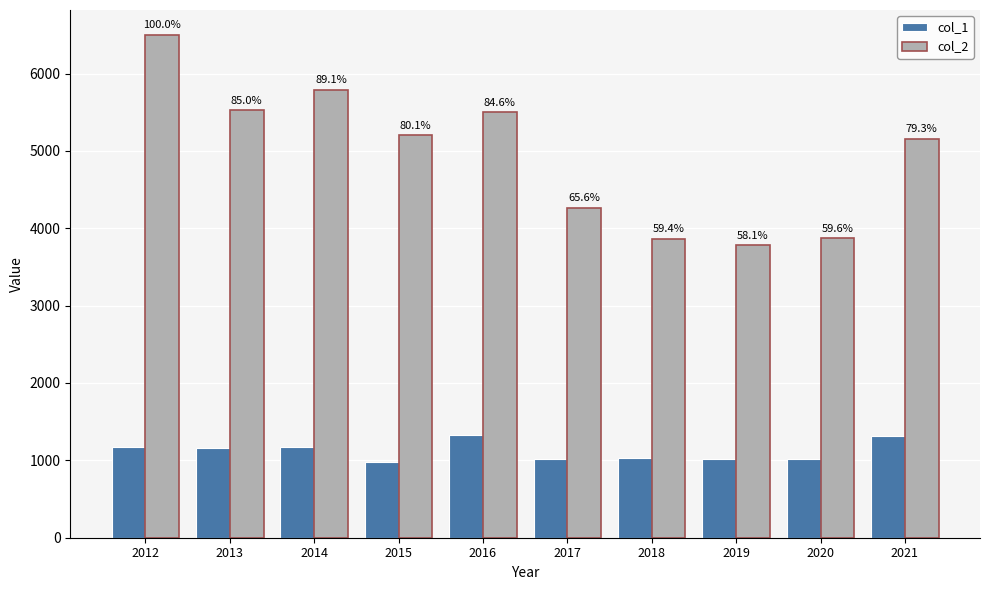

Reading left to right, extract all data points from this chart.

col_1: 2012=1170	2013=1158	2014=1174	2015=982	2016=1329	2017=1020	2018=1036	2019=1014	2020=1017	2021=1318
col_2: 2012=6496	2013=5523	2014=5785	2015=5203	2016=5498	2017=4262	2018=3860	2019=3777	2020=3871	2021=5152